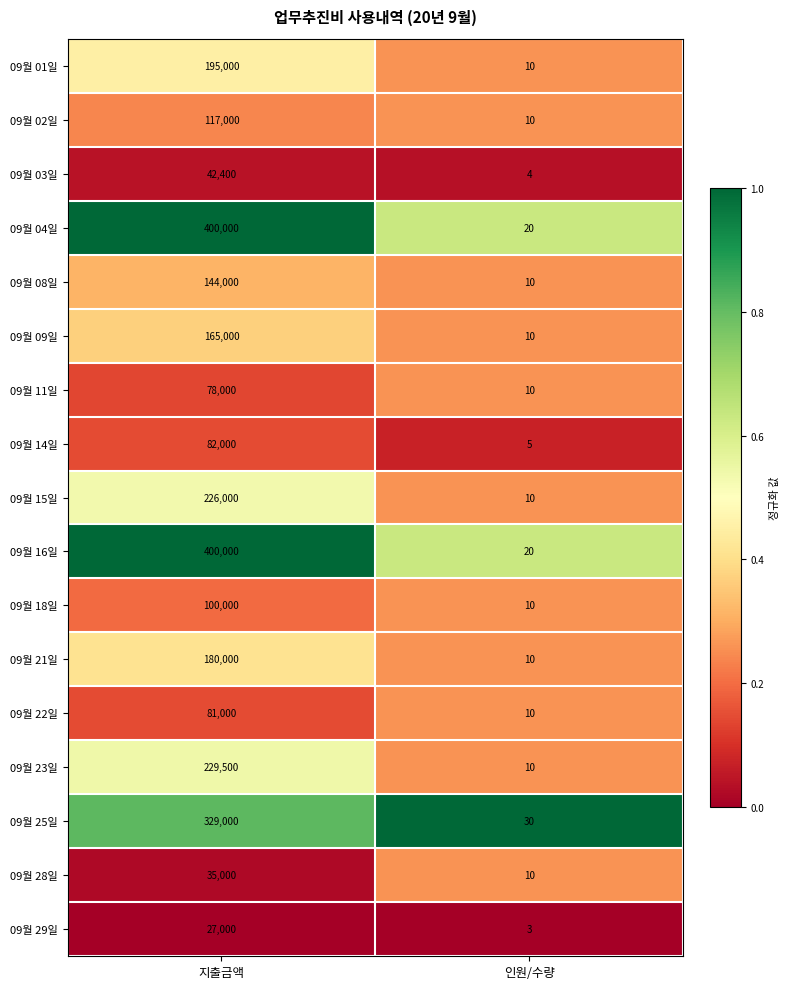

What is the average value of the 09월 09일 series?

82505